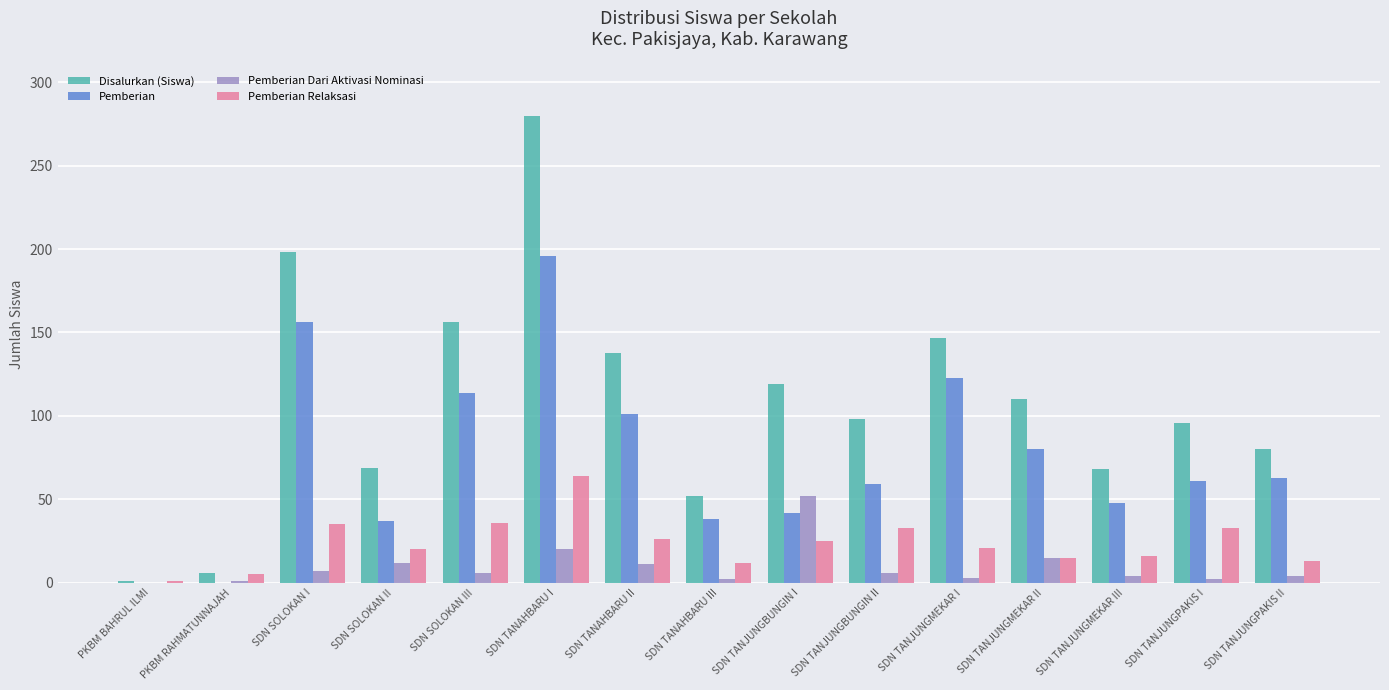

The value of Disalurkan (Siswa) at SDN TANJUNGPAKIS II is 126. True or false?

False